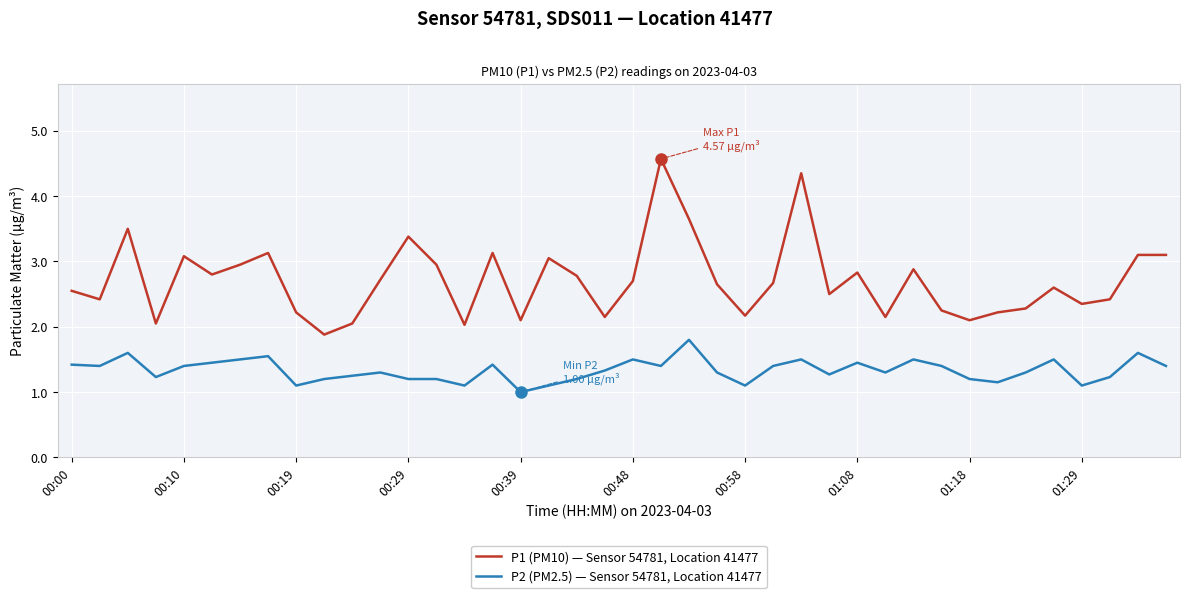

Which series has the widest spread of values?

P1 (PM10) — Sensor 54781, Location 41477